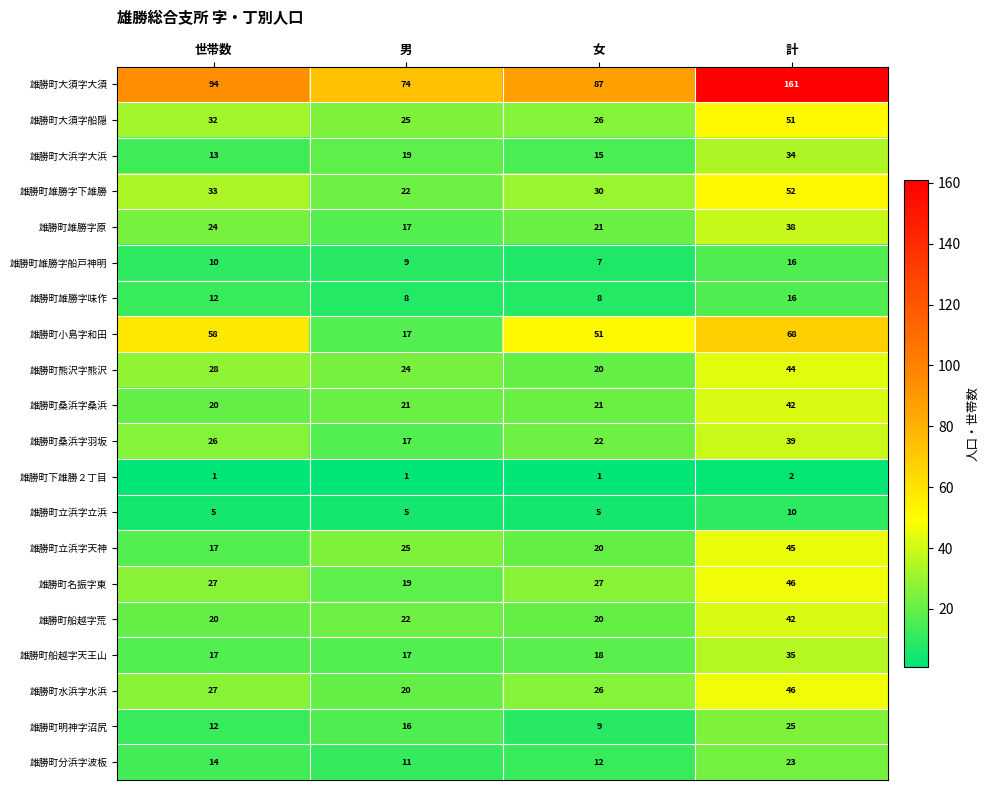

What is the maximum value shown in the chart?

161